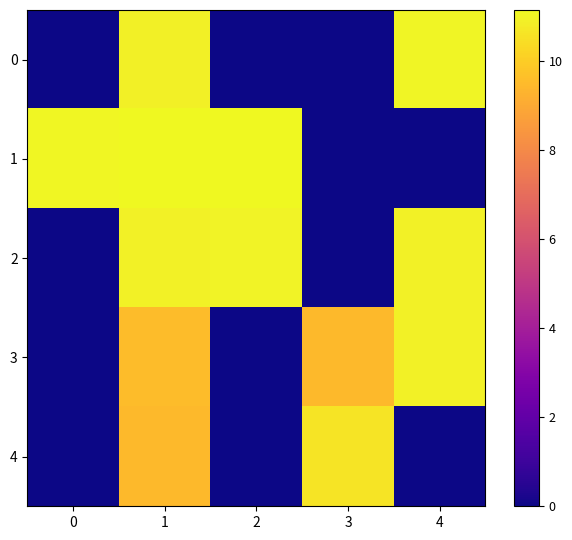

List the series in order of their peak value, highest first.

1, 0, 2, 3, 4